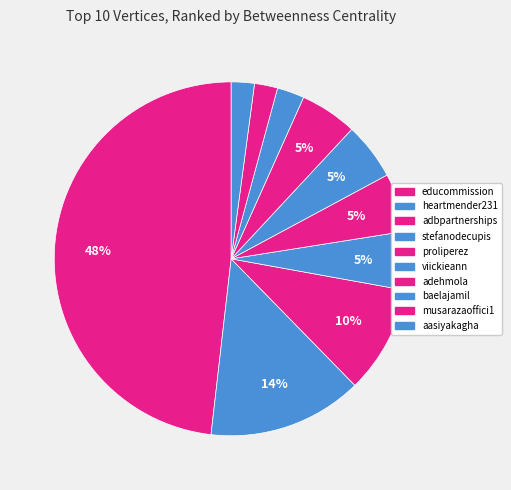

Which has a higher value, heartmender231 or musarazaoffici1?

heartmender231